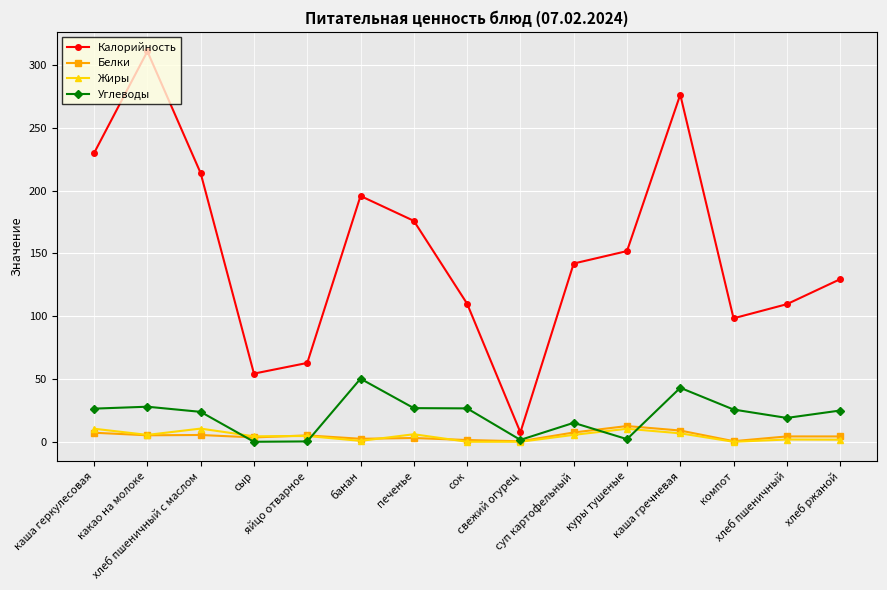

True or false: Углеводы has more than 1 interior local peaks.

True